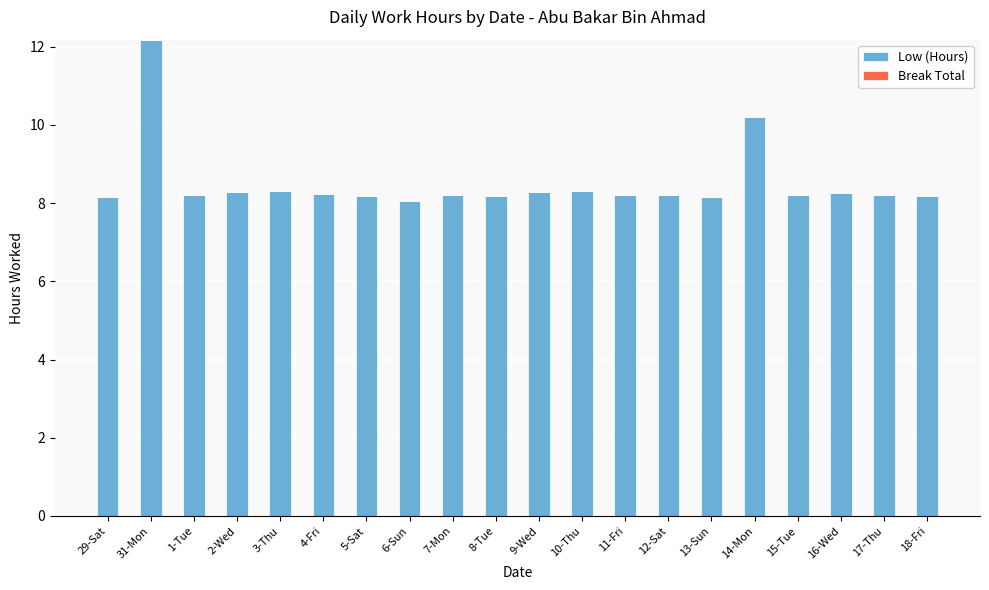

What position from the right is 3-Thu?

16